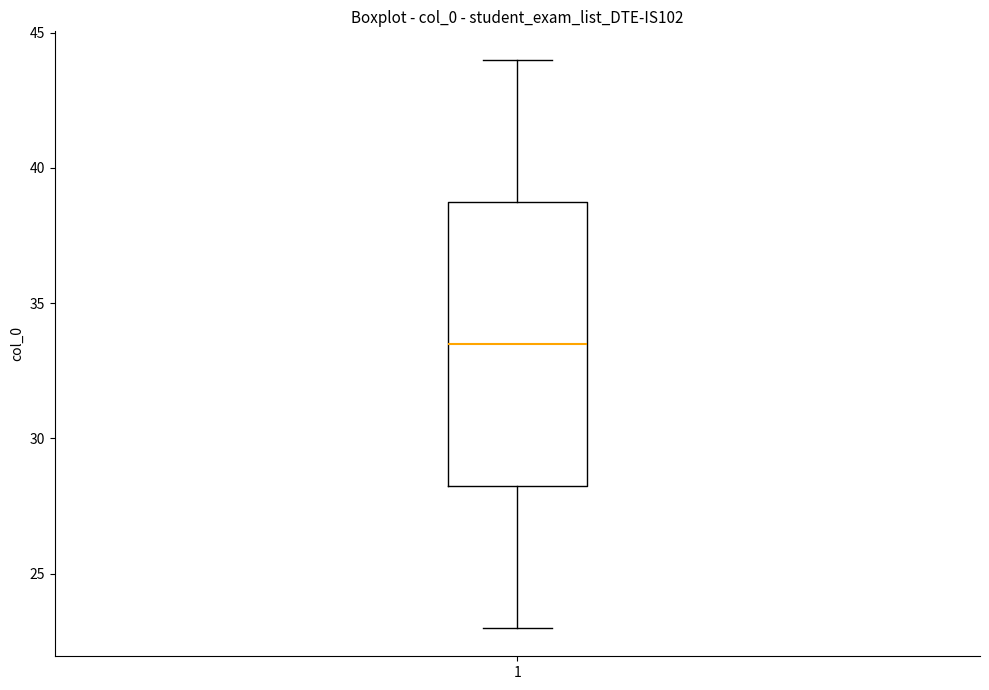

Transcribe this box plot: give where the median line is, the range the box spans, and where the two whiskers end, as read against the y-axis. The values are not printed on the chart, so give them approximately, as read against the axis.

median 33.5, box 28.5 to 39.0, whiskers 23.0 to 44.0